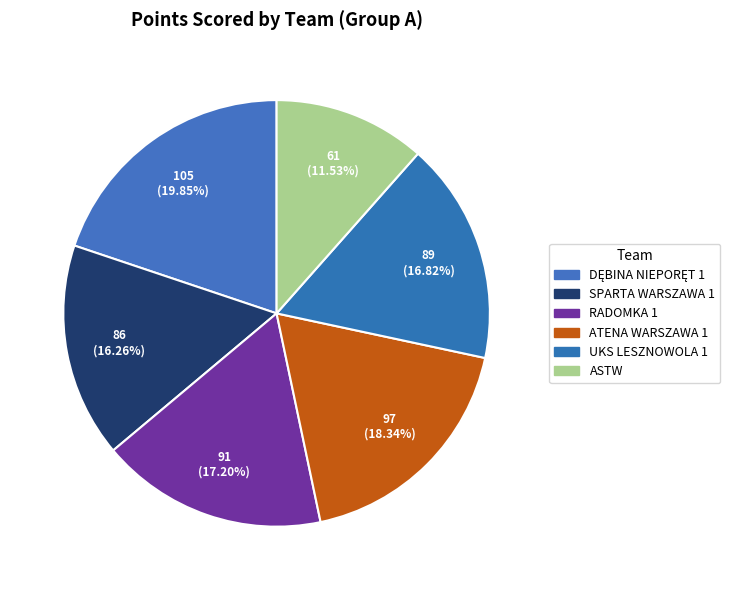

Count the number of slices in the pie.

6